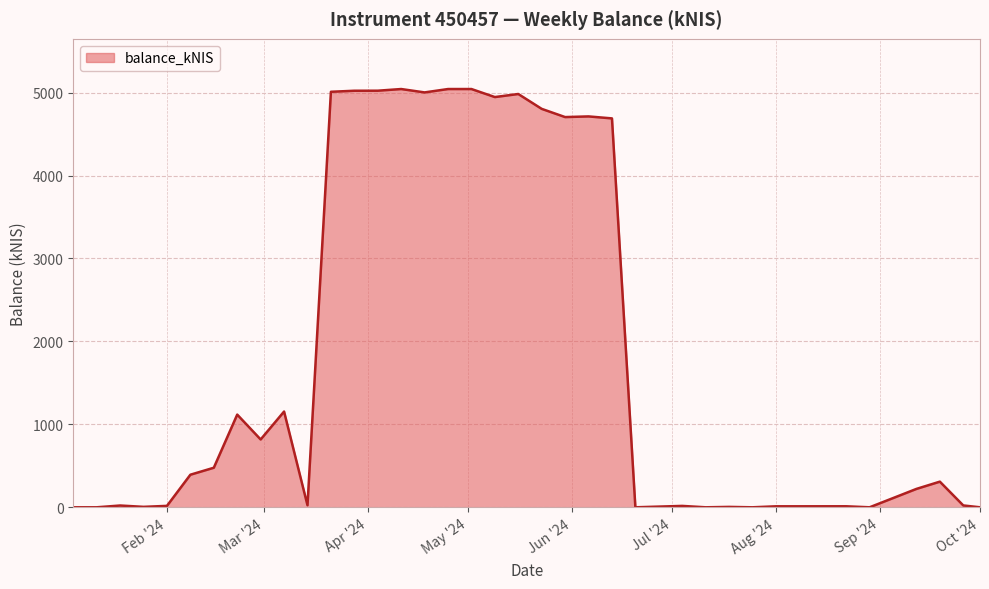

What is the greatest value displayed?

5043.1